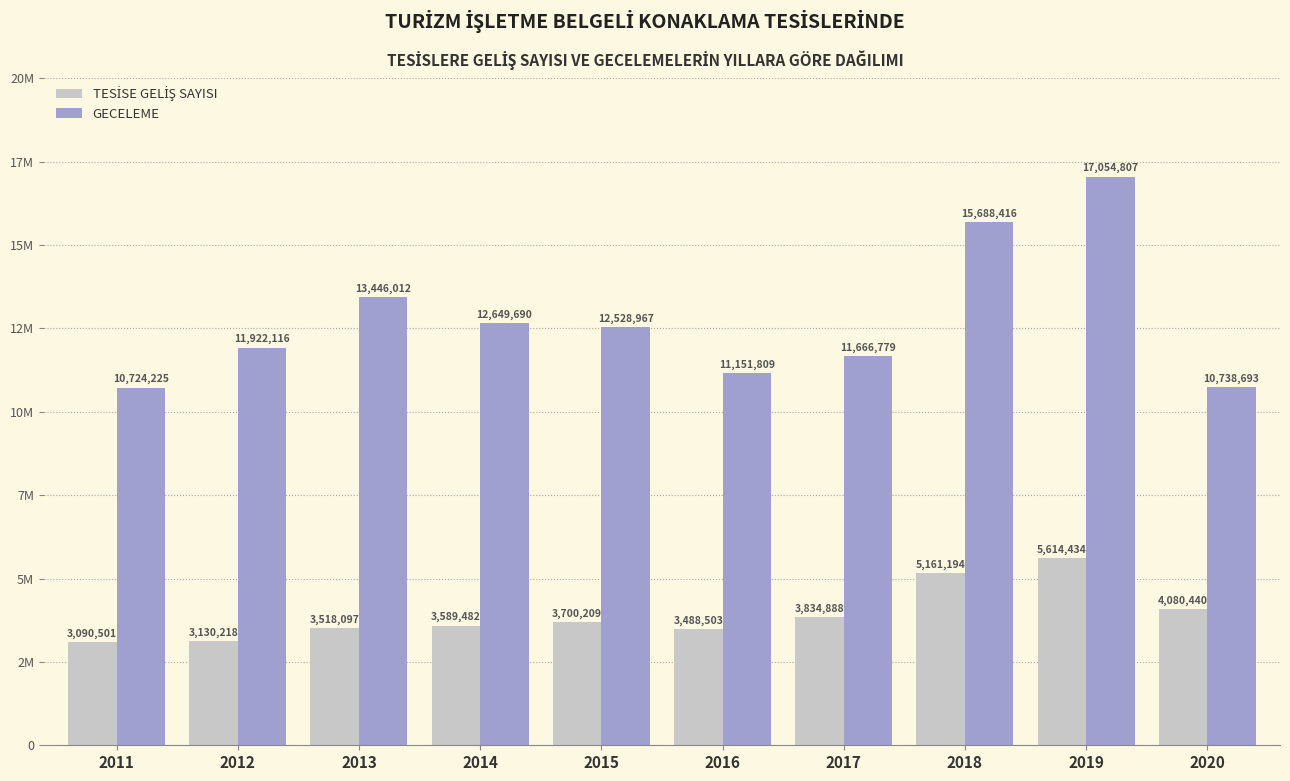

Is it true that GECELEME equals 12528967 at 2015?

True